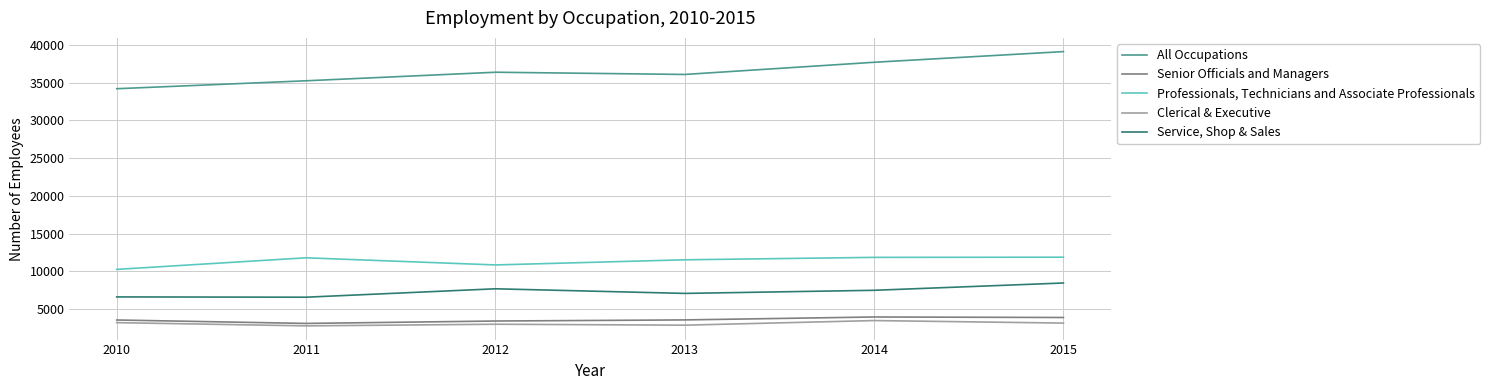

True or false: Clerical & Executive and Professionals, Technicians and Associate Professionals cross at least once.

False